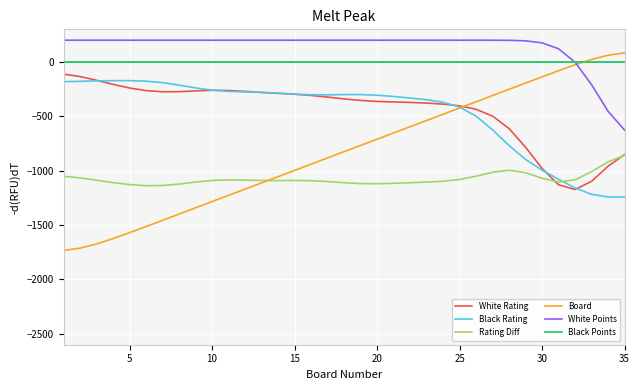

True or false: Black Points and White Rating intersect in this chart.

False